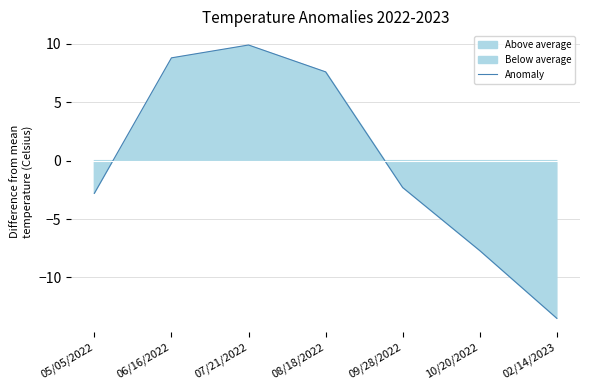

Reading left to right, list all the values displayed in this chart.

05/05/2022=-2.8	06/16/2022=8.8	07/21/2022=9.9	08/18/2022=7.6	09/28/2022=-2.3	10/20/2022=-7.7	02/14/2023=-13.5